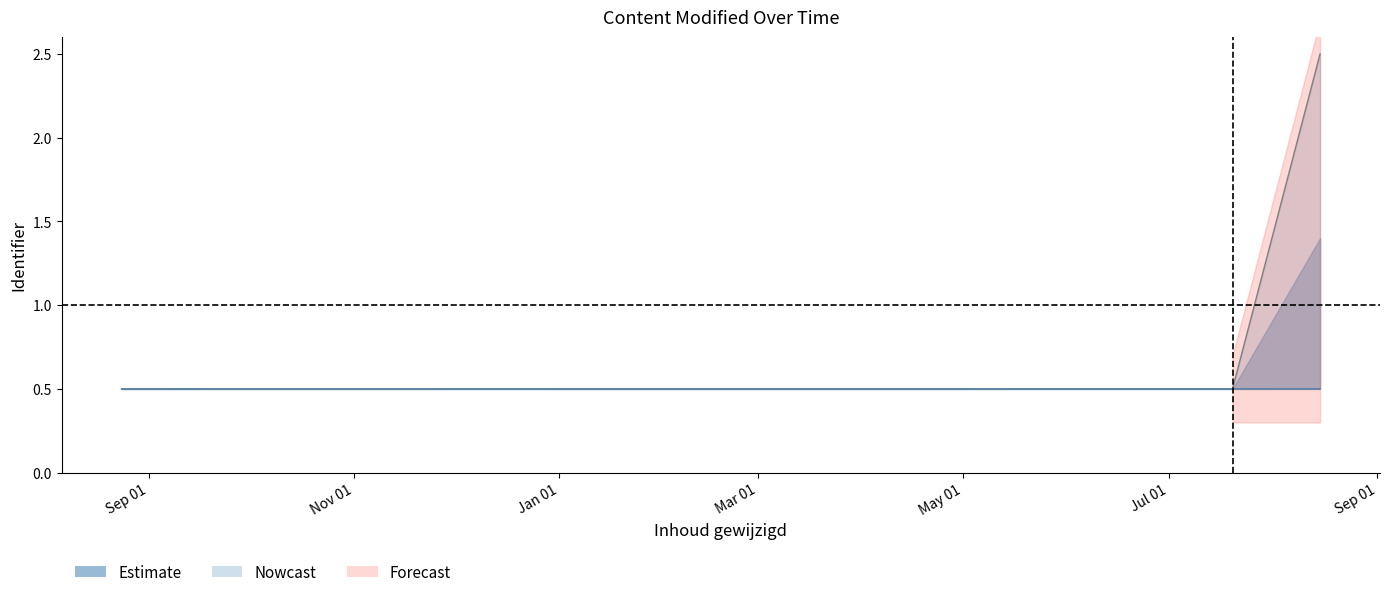

True or false: Nowcast_mid has a value of 0.5 at 2023-07-20.

True